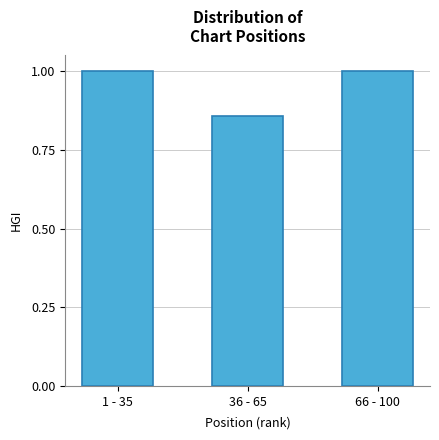

True or false: the data shows 1.0 at 66 - 100.

True